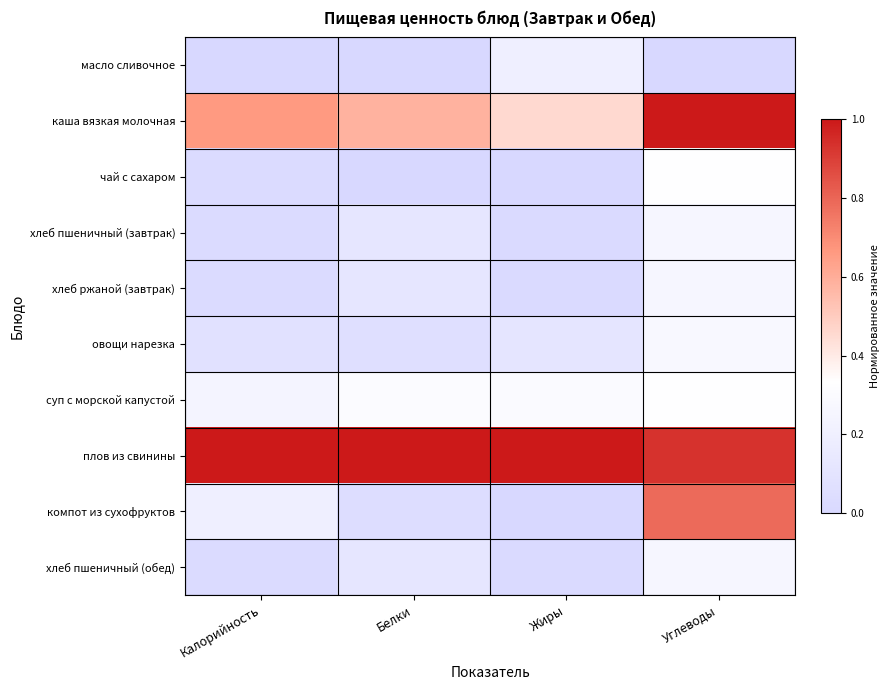

At which category is the sum across all series the highest?

Углеводы